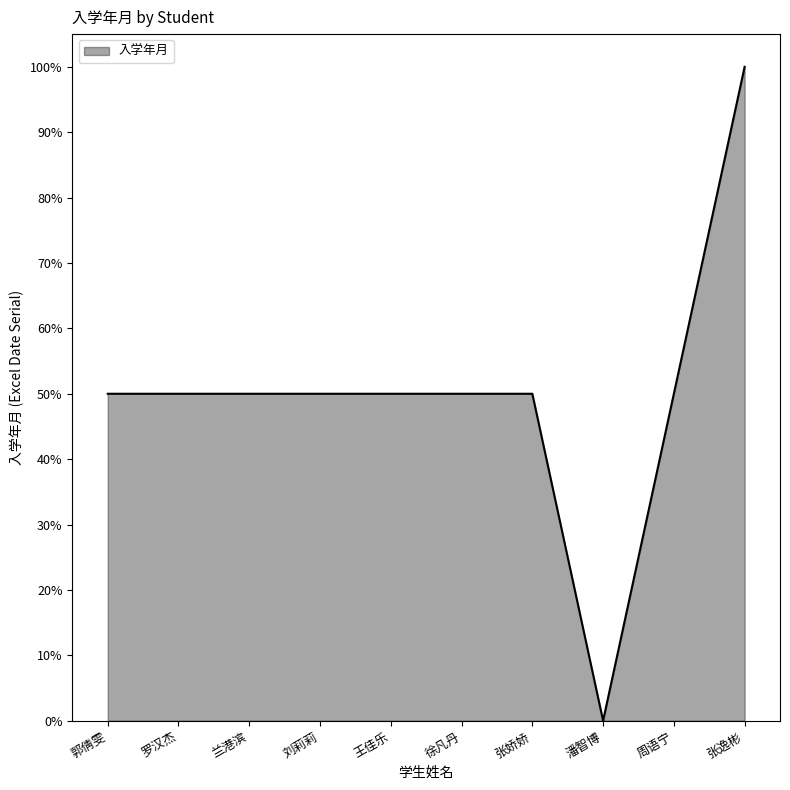

Is it true that the value at 张逸彬 is 47?

False